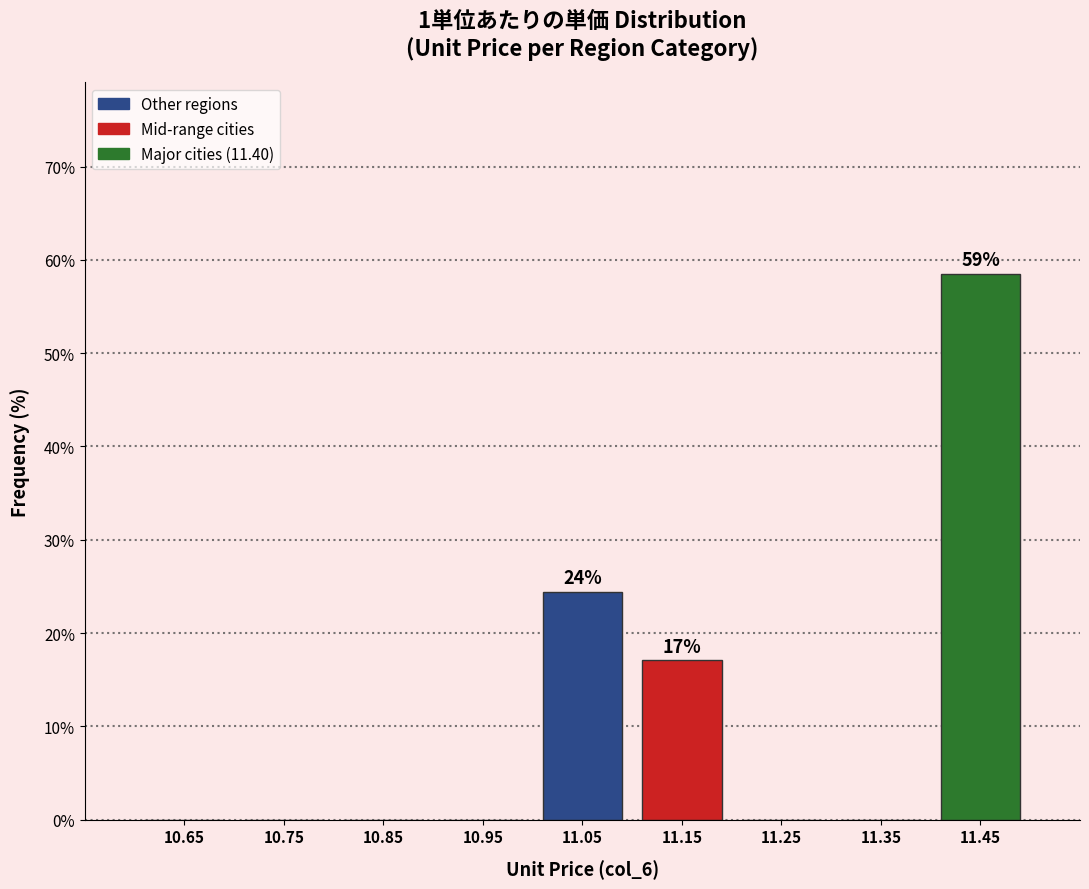

Which range on the x-axis has the tallest bar?

11.4 to 11.5